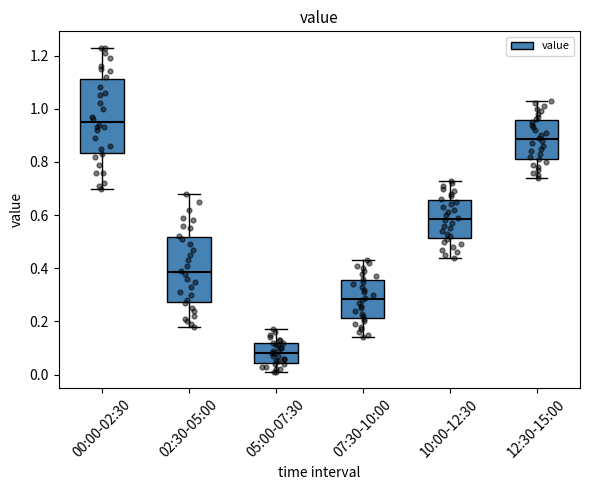

Reading left to right, transcribe this box plot: for each box, give where its median line is, the range the box spans, and where its two whiskers end, as read against the y-axis. The values are not printed on the chart, so give them approximately, as read against the axis.

00:00-02:30: median 0.96, box 0.84 to 1.12, whiskers 0.70 to 1.24
02:30-05:00: median 0.38, box 0.28 to 0.52, whiskers 0.18 to 0.68
05:00-07:30: median 0.08, box 0.04 to 0.12, whiskers 0.02 to 0.18
07:30-10:00: median 0.28, box 0.22 to 0.36, whiskers 0.14 to 0.44
10:00-12:30: median 0.58, box 0.52 to 0.66, whiskers 0.44 to 0.74
12:30-15:00: median 0.88, box 0.82 to 0.96, whiskers 0.74 to 1.04